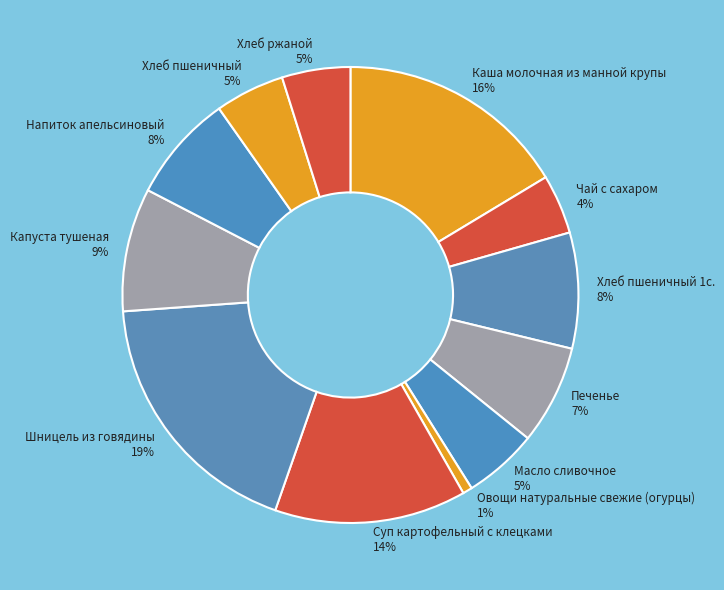

To the nearest percent, what portion does Овощи натуральные свежие (огурцы) represent?

1%